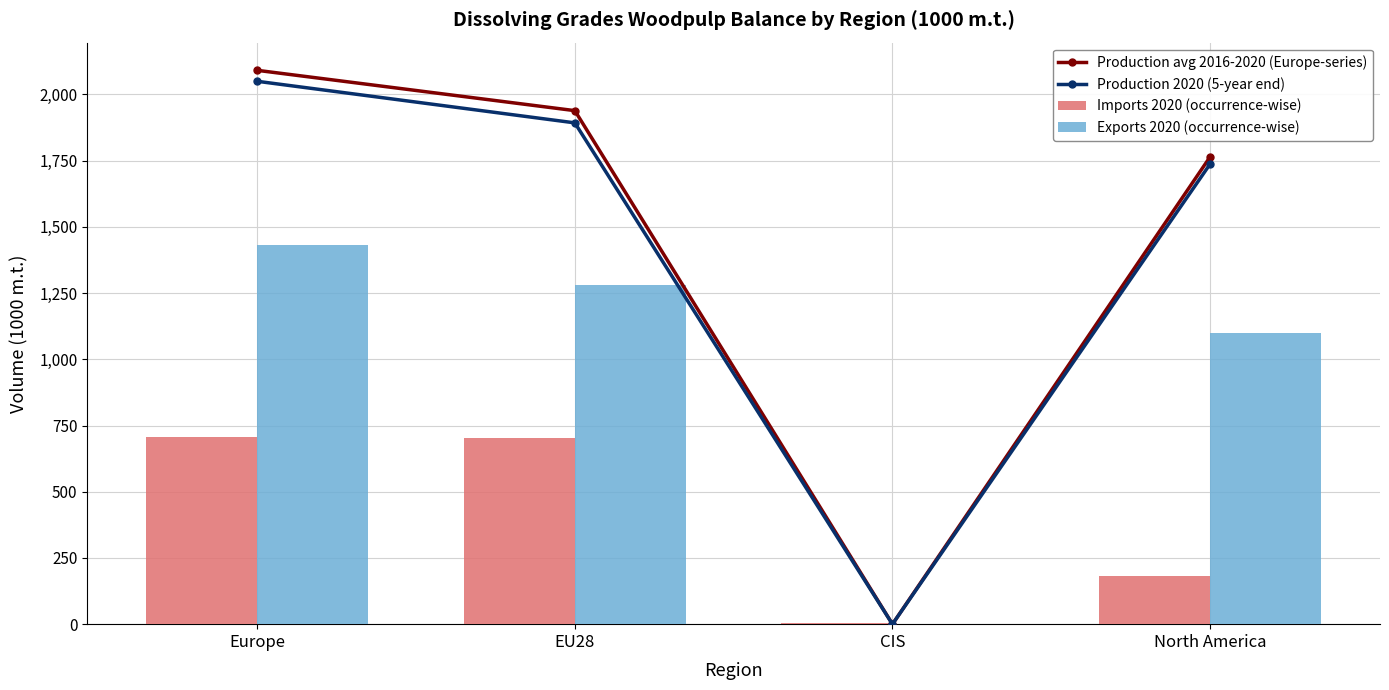

True or false: Imports 2020 (occurrence-wise) has a value of 293.1 at North America.

False